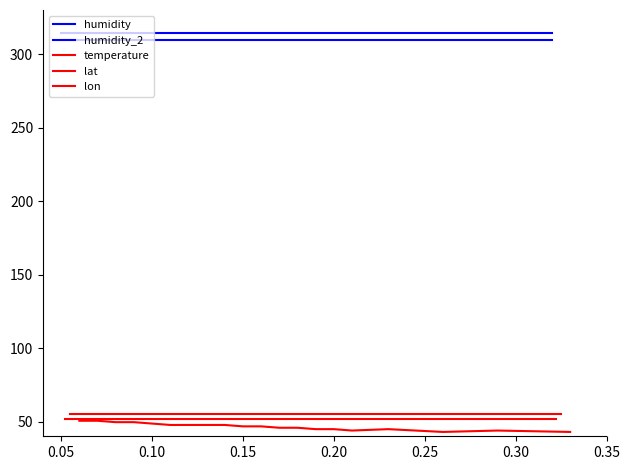

Rank the series by their maximum value, from highest to lowest.

humidity, humidity_2, lat, lon, temperature